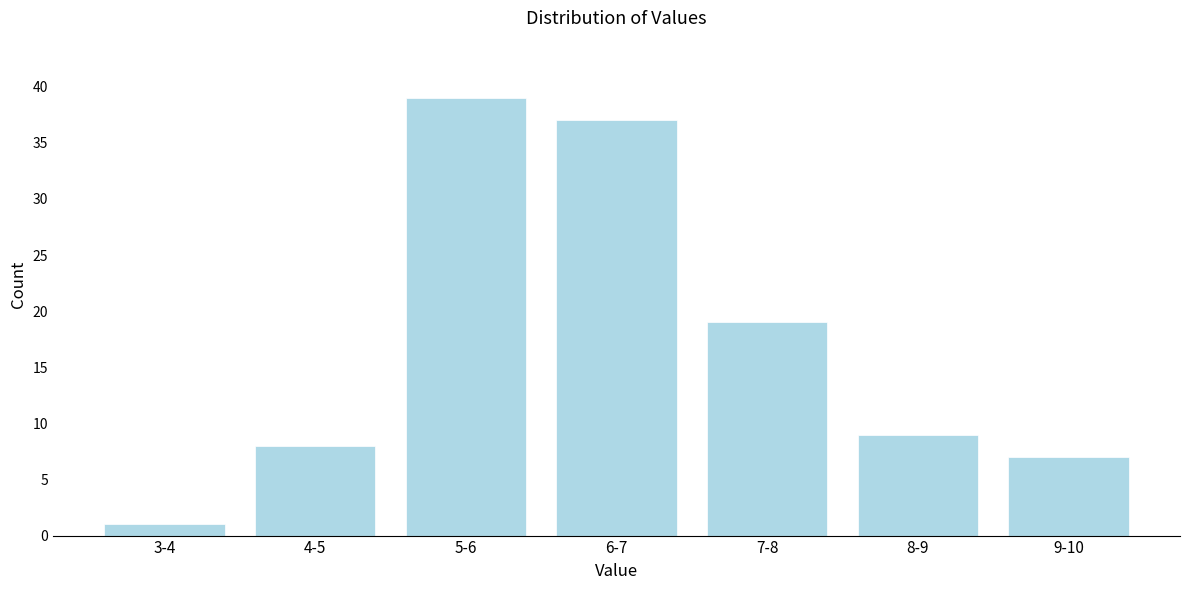

Reading left to right, list all the values displayed in this chart.

1	8	39	37	19	9	7